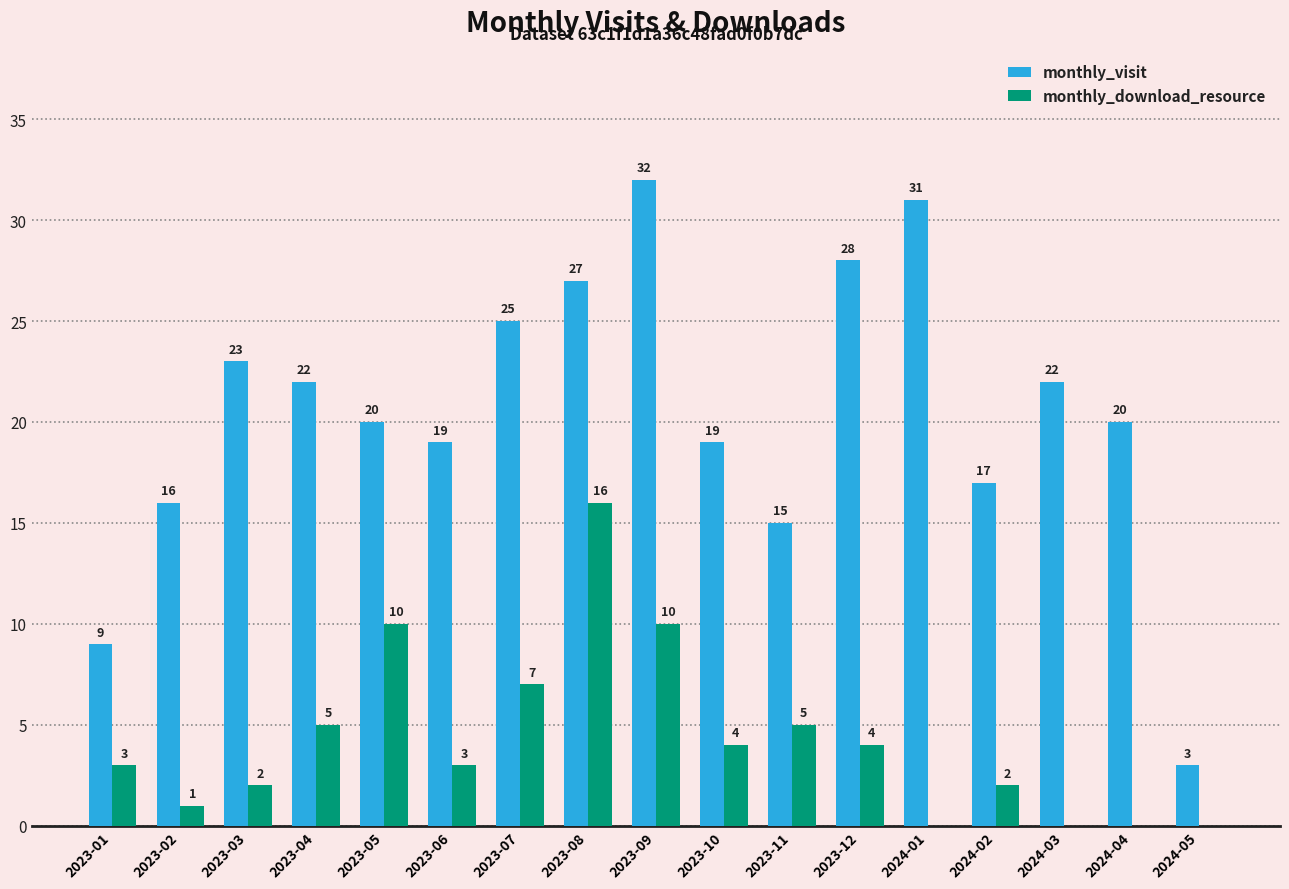

Which series changed the most between 2023-05 and 2023-10?

monthly_download_resource